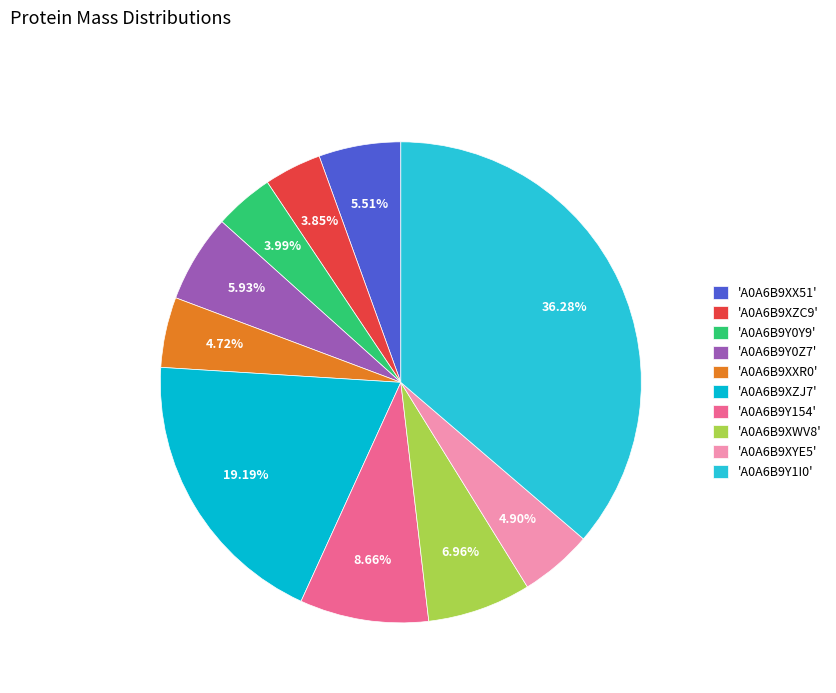

Rank the categories by value from lowest to highest.

A0A6B9XZC9, A0A6B9Y0Y9, A0A6B9XXR0, A0A6B9XYE5, A0A6B9XX51, A0A6B9Y0Z7, A0A6B9XWV8, A0A6B9Y154, A0A6B9XZJ7, A0A6B9Y1I0